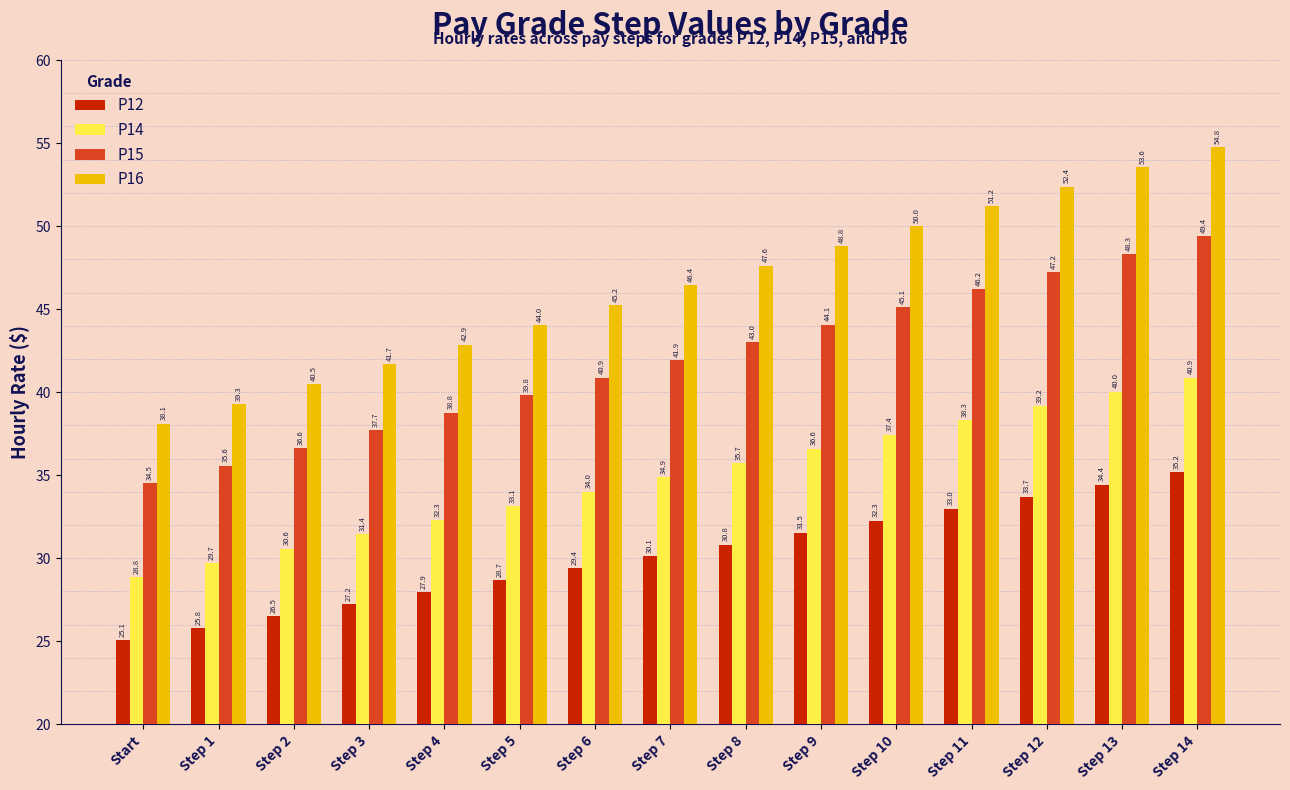

What is the label of the 10th bar from the right?

Step 5